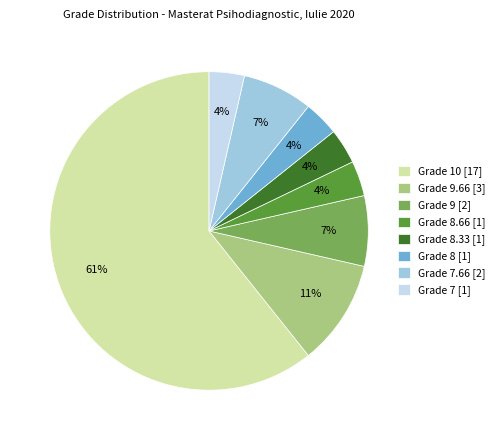

Which category has the biggest portion of the pie?

Grade 10 [17]